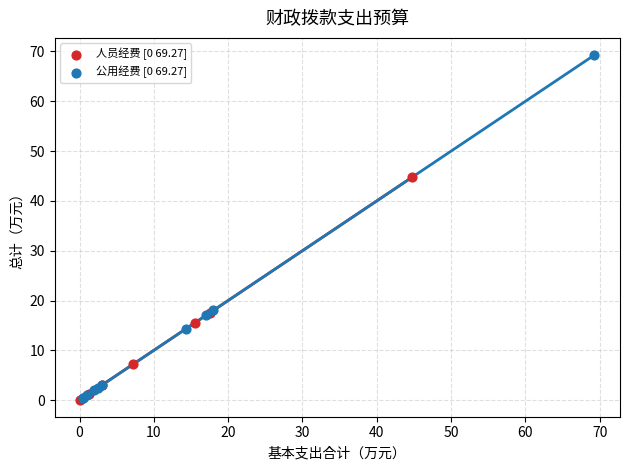

Which series contains the highest Y value?

公用经费 [0 69.27]